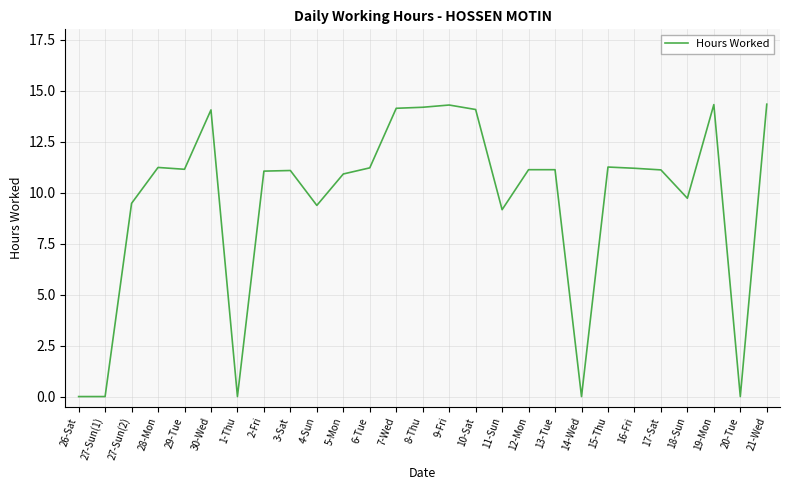

What is the greatest value displayed?

14.3